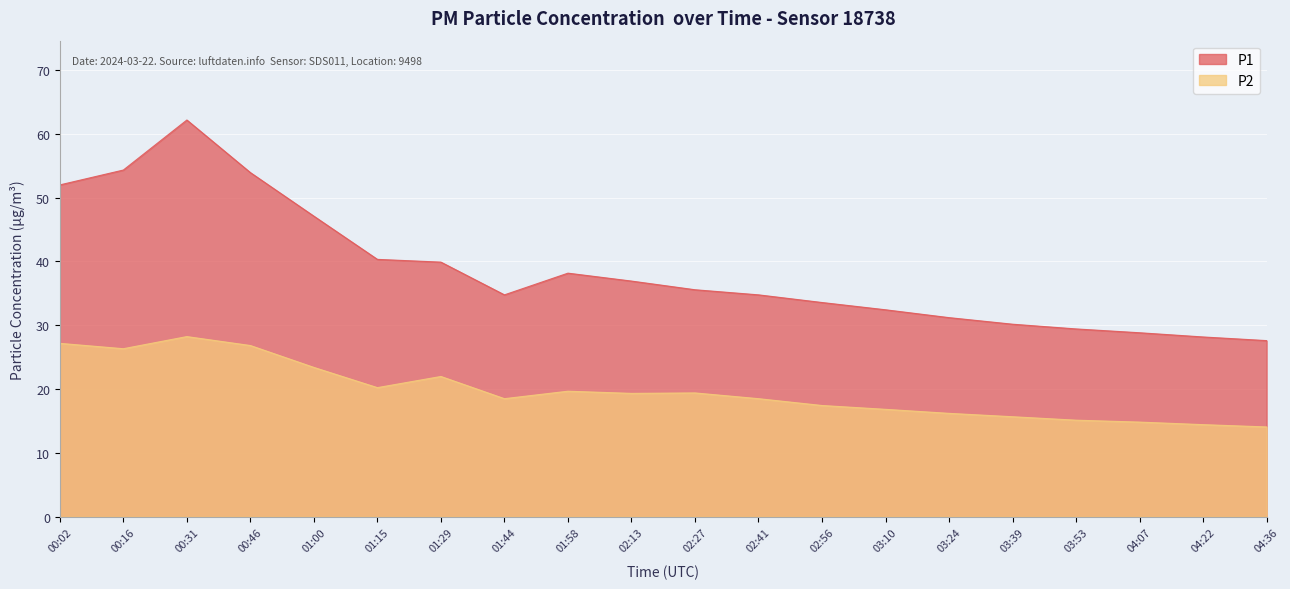

Reading left to right, what are all the values shown in this chart?

P1: 00:02=52.0	00:16=54.3	00:31=62.2	00:46=53.9	01:00=47.1	01:15=40.3	01:29=39.9	01:44=34.8	01:58=38.2	02:13=36.9	02:27=35.6	02:41=34.8	02:56=33.6	03:10=32.4	03:24=31.2	03:39=30.2	03:53=29.4	04:07=28.8	04:22=28.2	04:36=27.6
P2: 00:02=27.2	00:16=26.3	00:31=28.2	00:46=26.8	01:00=23.4	01:15=20.2	01:29=22.0	01:44=18.5	01:58=19.7	02:13=19.3	02:27=19.4	02:41=18.5	02:56=17.4	03:10=16.8	03:24=16.2	03:39=15.7	03:53=15.1	04:07=14.8	04:22=14.4	04:36=14.1